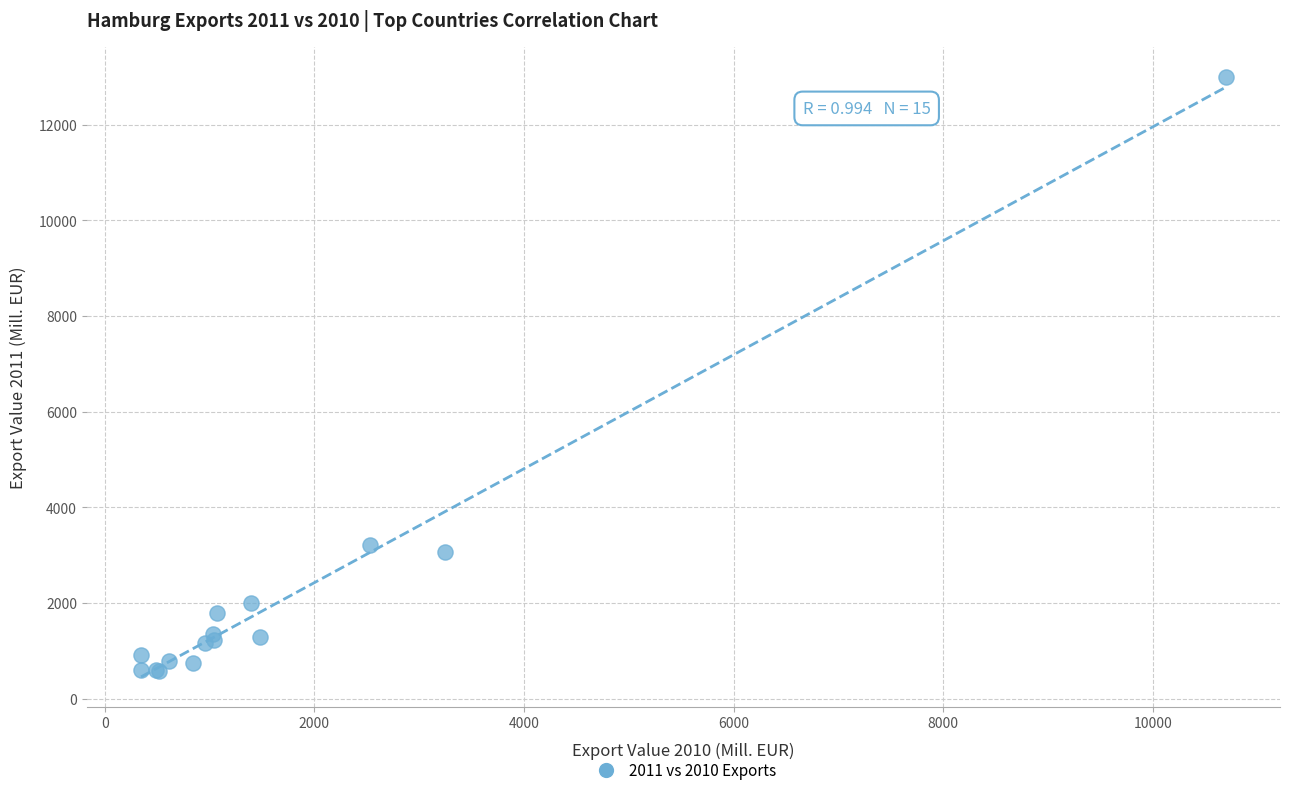

What Y value in the scatter plot is closest to 6793?

3221.3